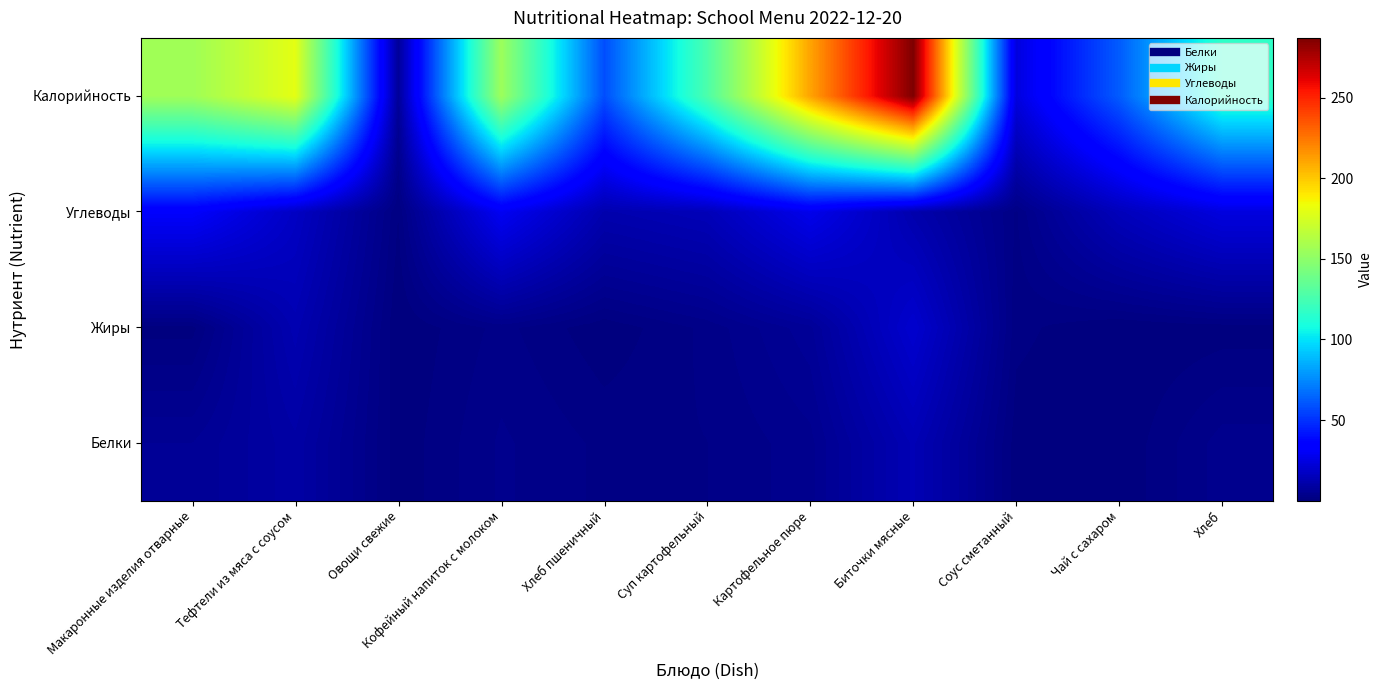

What is the difference between the highest and lowest values at Чай с сахаром?

62.0